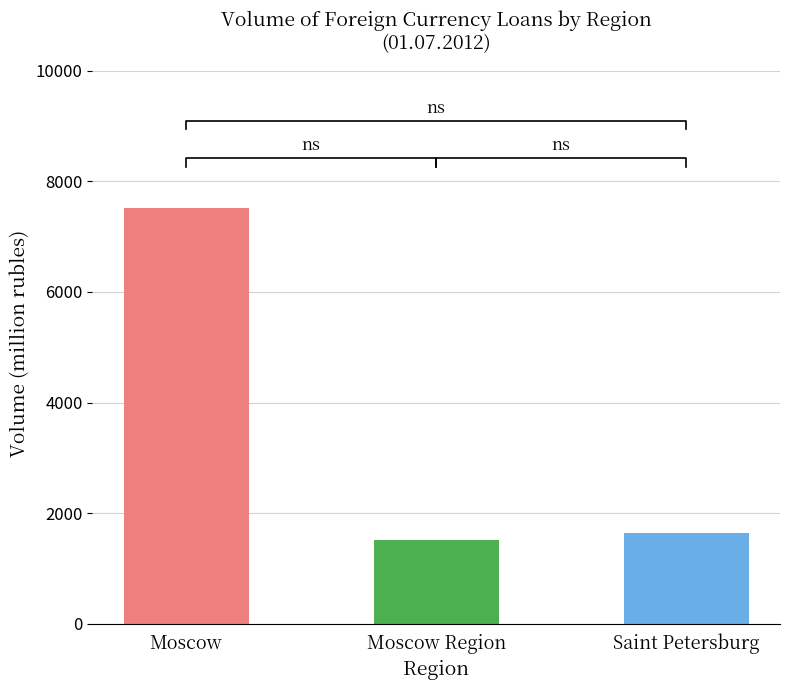

How many data points in Number of housing loans (units) are above 63?

3